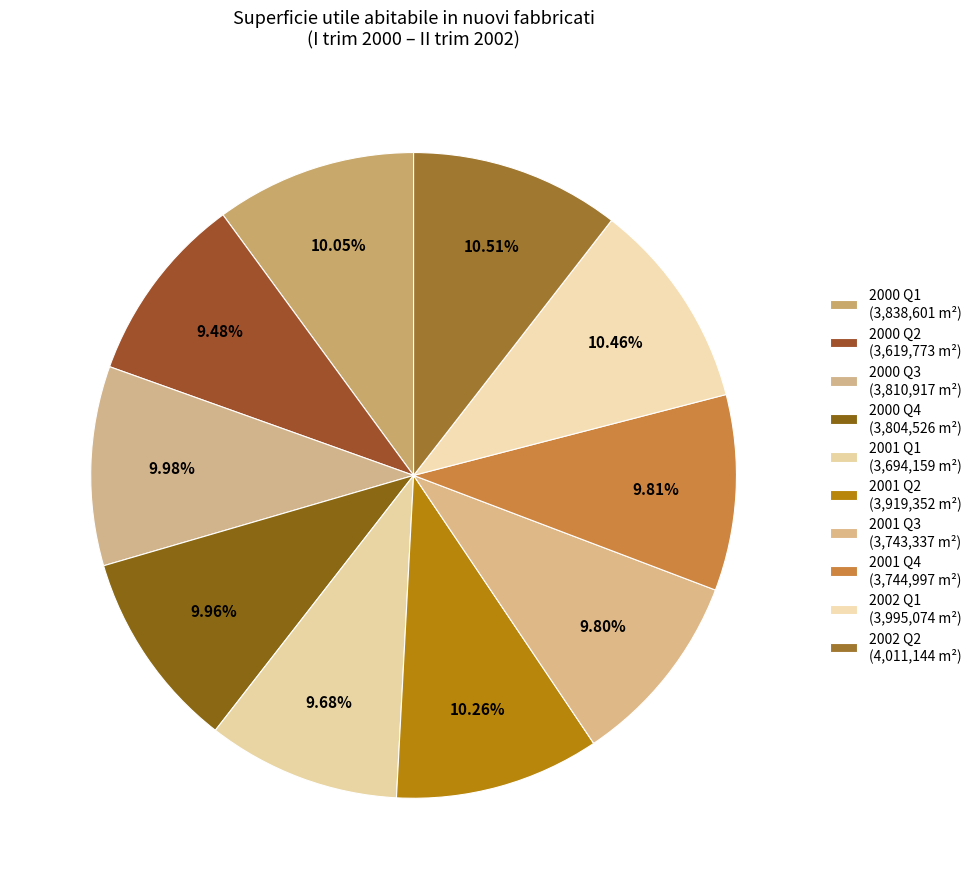

To the nearest percent, what is the difference between the largest and smallest slice percentages?

1%